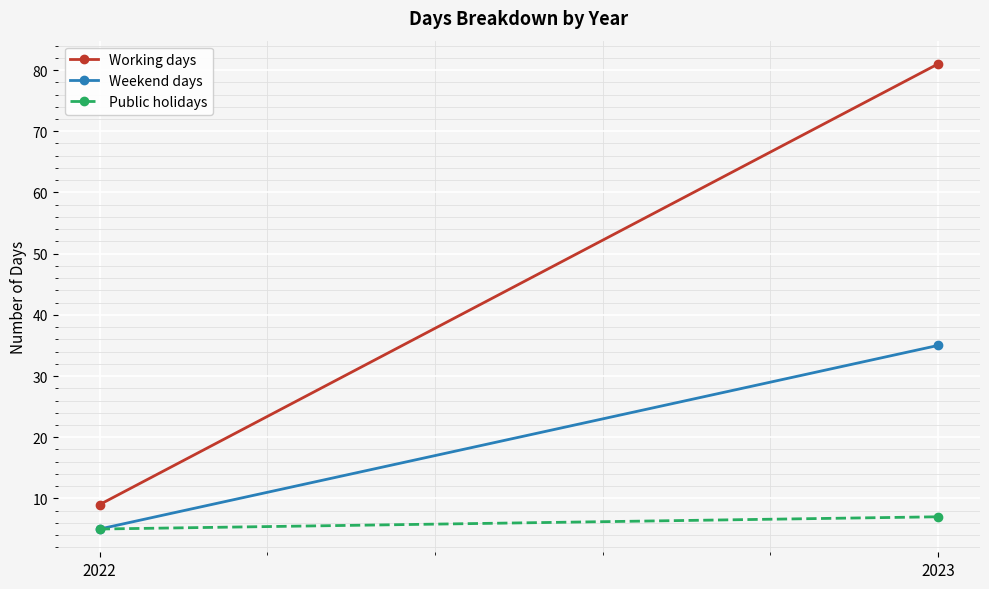

Rank the series by their maximum value, from highest to lowest.

Working days, Weekend days, Public holidays